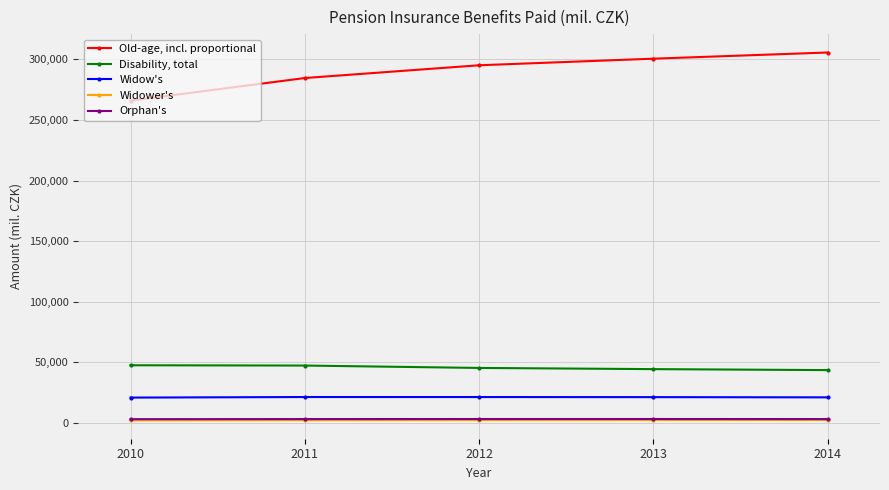

What is the difference between the maximum and second lowest values in the Widow's series?

273